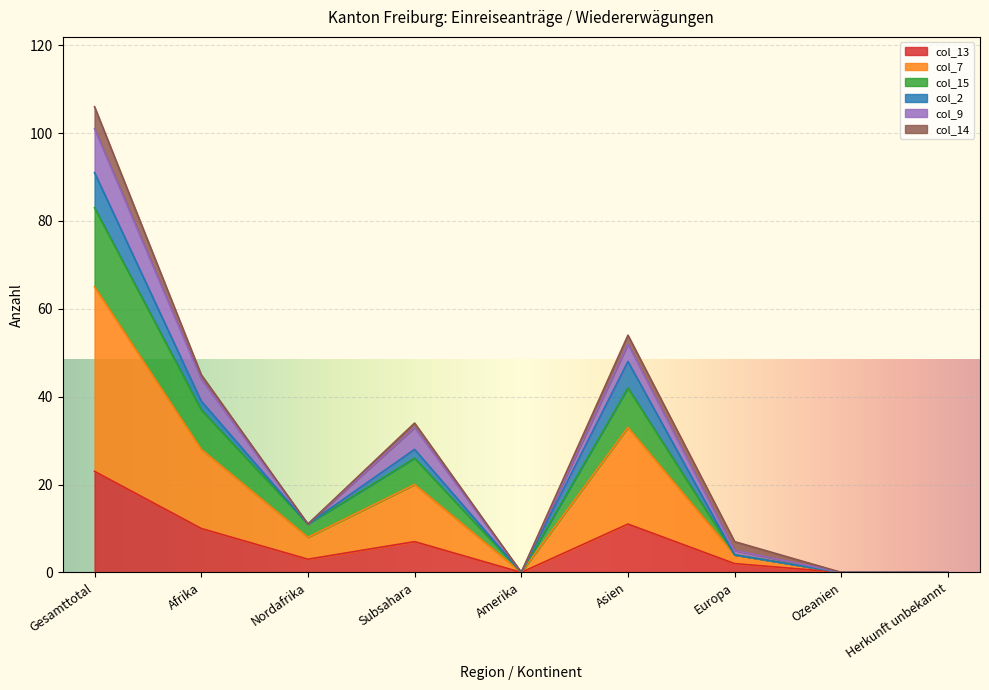

How many interior local peaks does the col_13 series have?

2